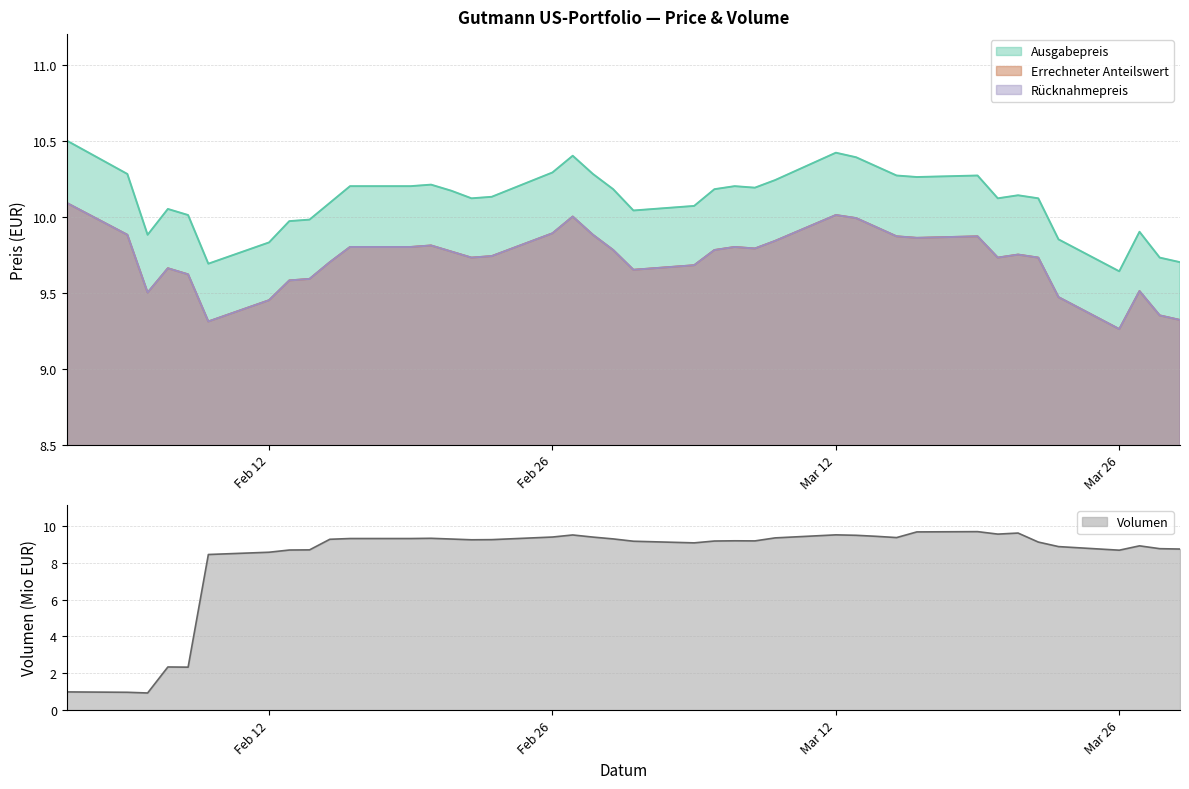

Rank the series by their maximum value, from lowest to highest.

Errechneter Anteilswert, Rücknahmepreis, Ausgabepreis